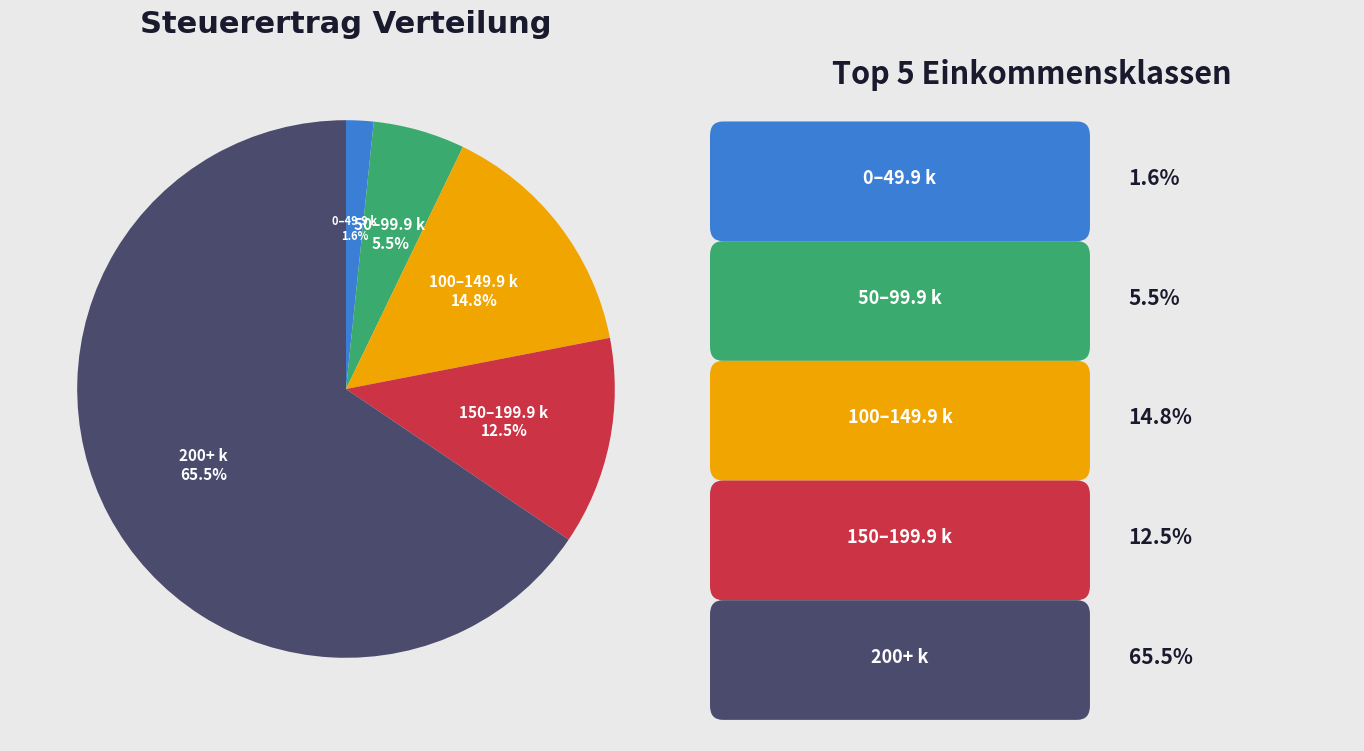

Does any single category account for the majority?

Yes